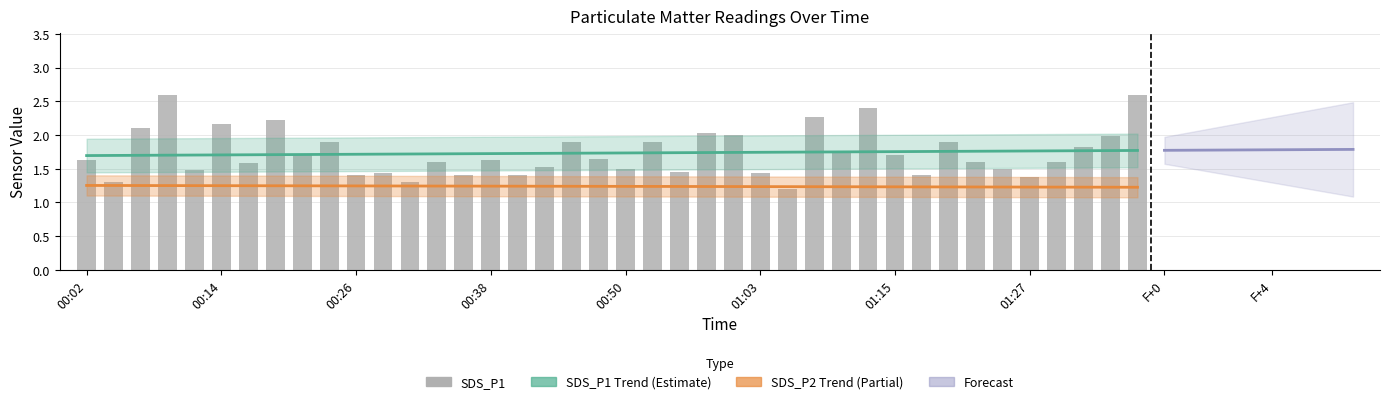

What is the difference between the second highest and minimum values?

1.4